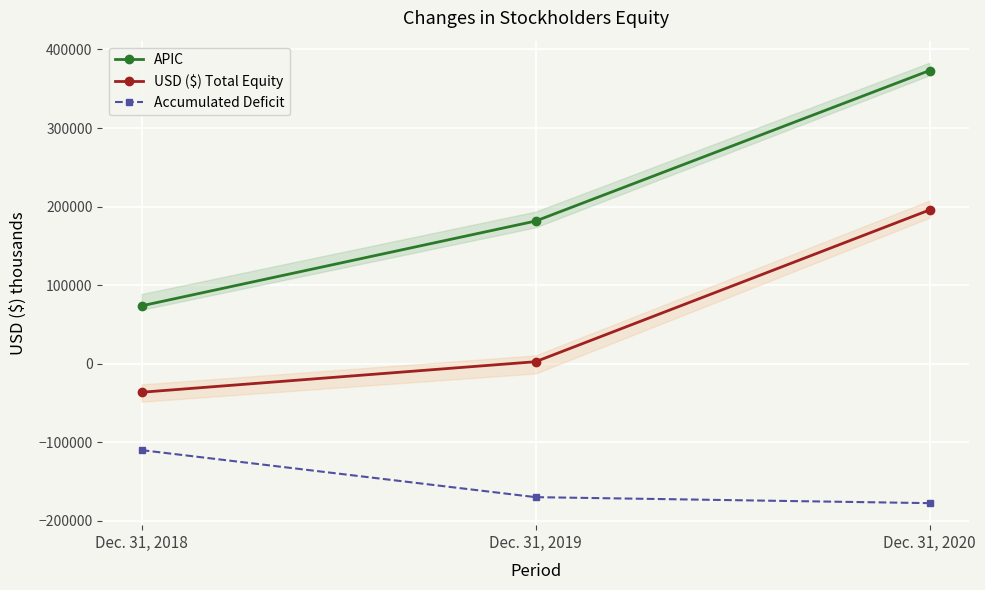

What is the sum of the APIC values at Dec. 31, 2019 and Dec. 31, 2020?

554696